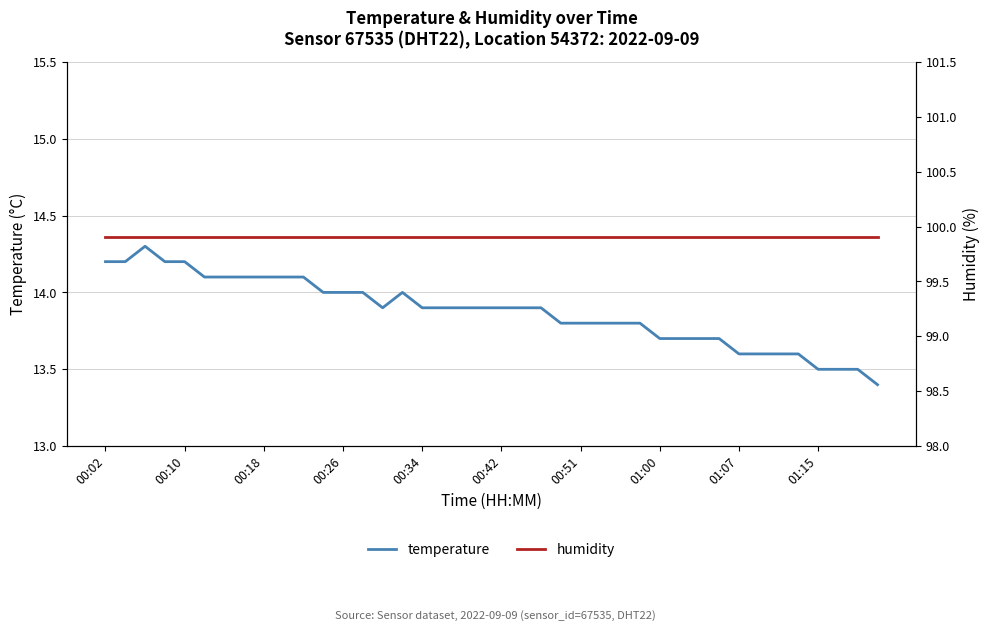

Between 17 and 23, which series saw the biggest shift?

temperature